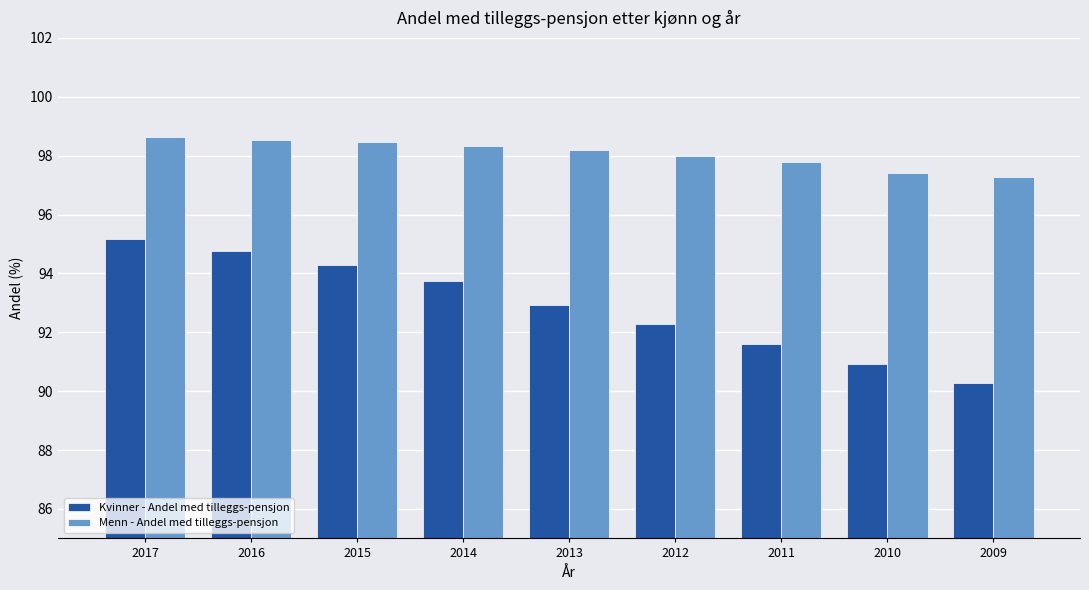

True or false: Kvinner - Andel med tilleggs-pensjon has a value of 136.0 at 2017.

False